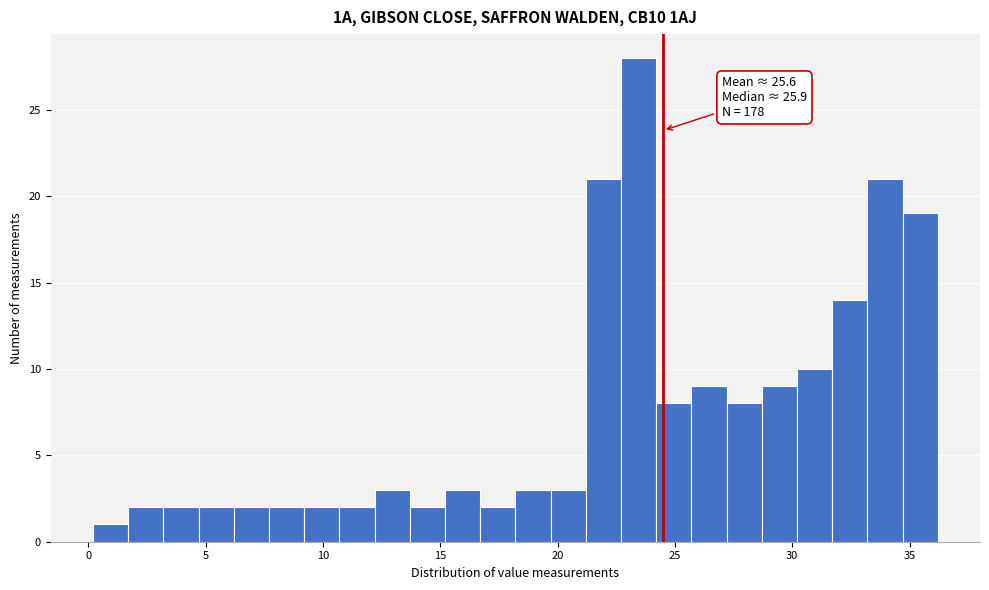

Read against the x-axis, roughly where is the centre of the tallest bar?

23.5